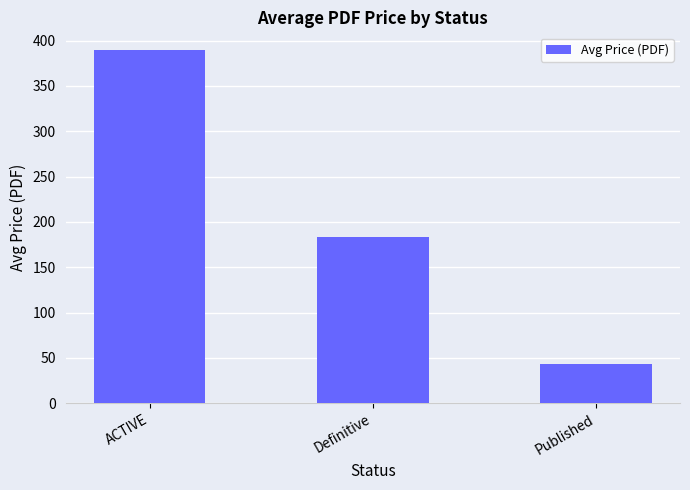

How many data points are less than 183?

1